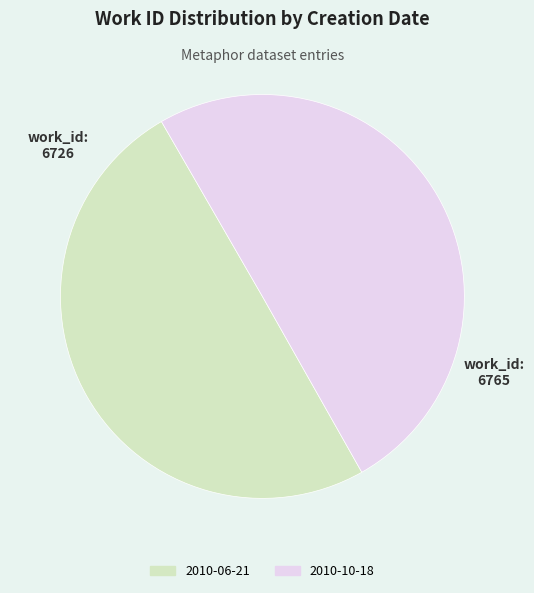

What is the ratio of the value at 2010-10-18 to the value at 2010-06-21?

1.0